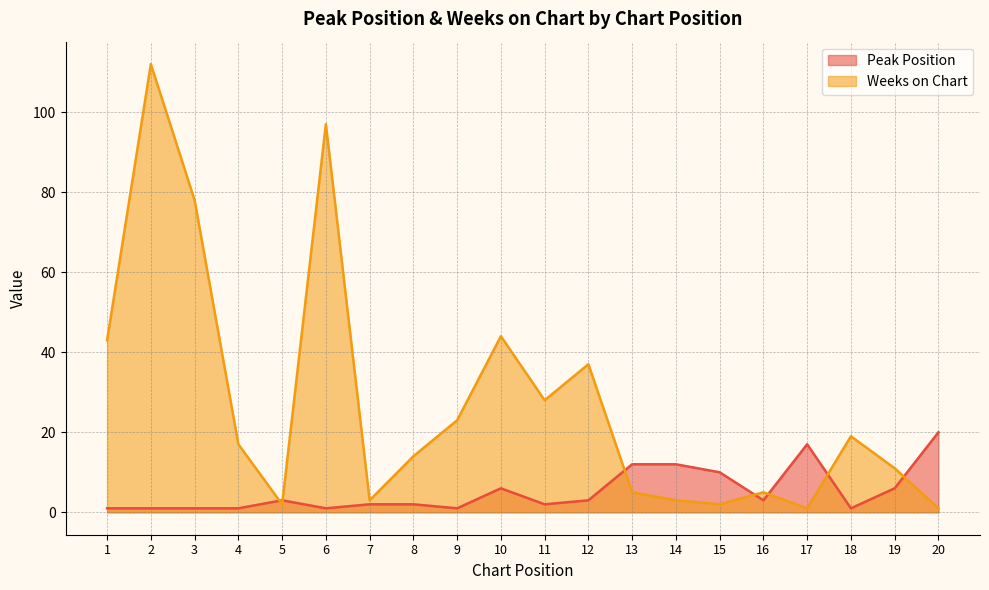

Reading left to right, what are all the values shown in this chart?

Peak Position: 1	1	1	1	3	1	2	2	1	6	2	3	12	12	10	3	17	1	6	20
Weeks on Chart: 43	112	78	17	2	97	3	14	23	44	28	37	5	3	2	5	1	19	11	1